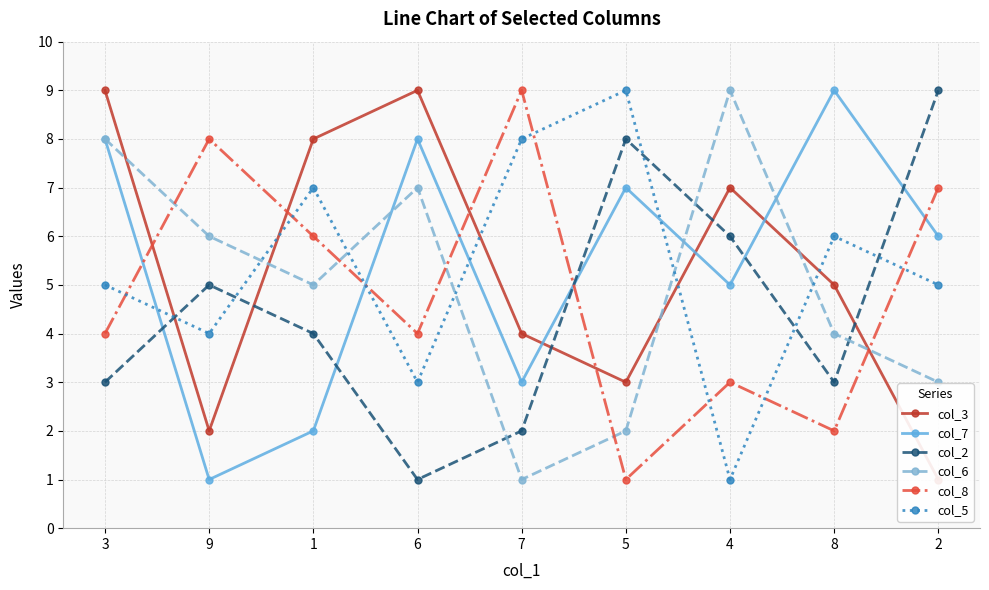

What is the smallest value displayed?

1